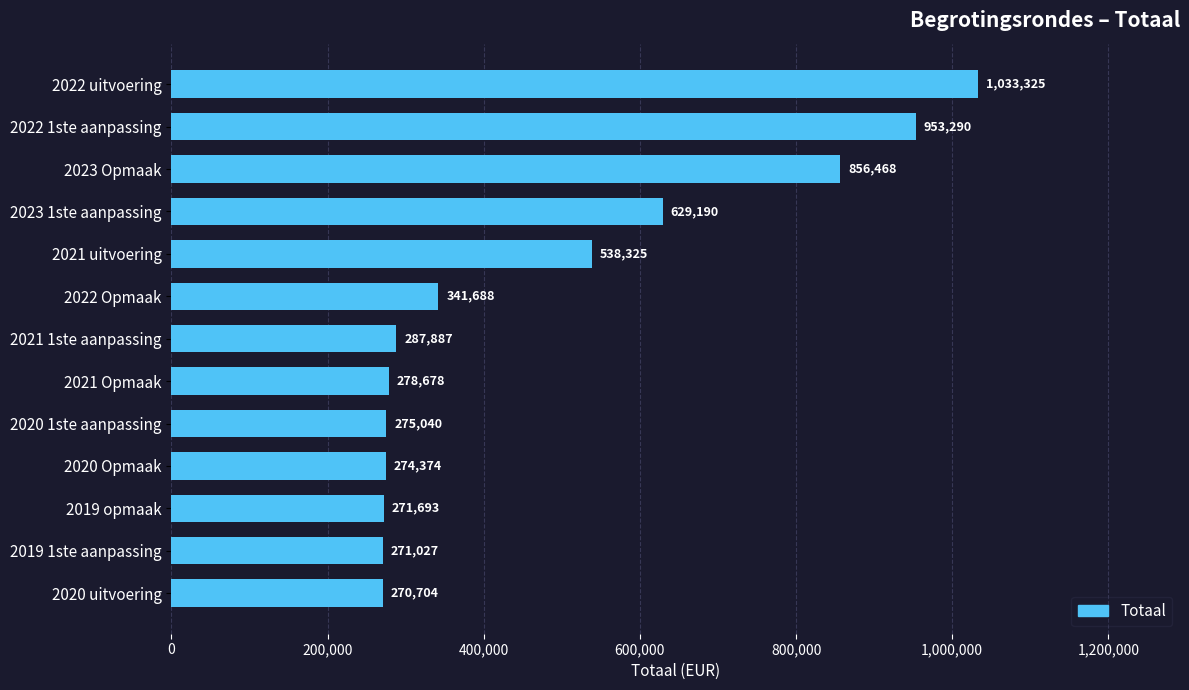

How many bars are there in total?

13